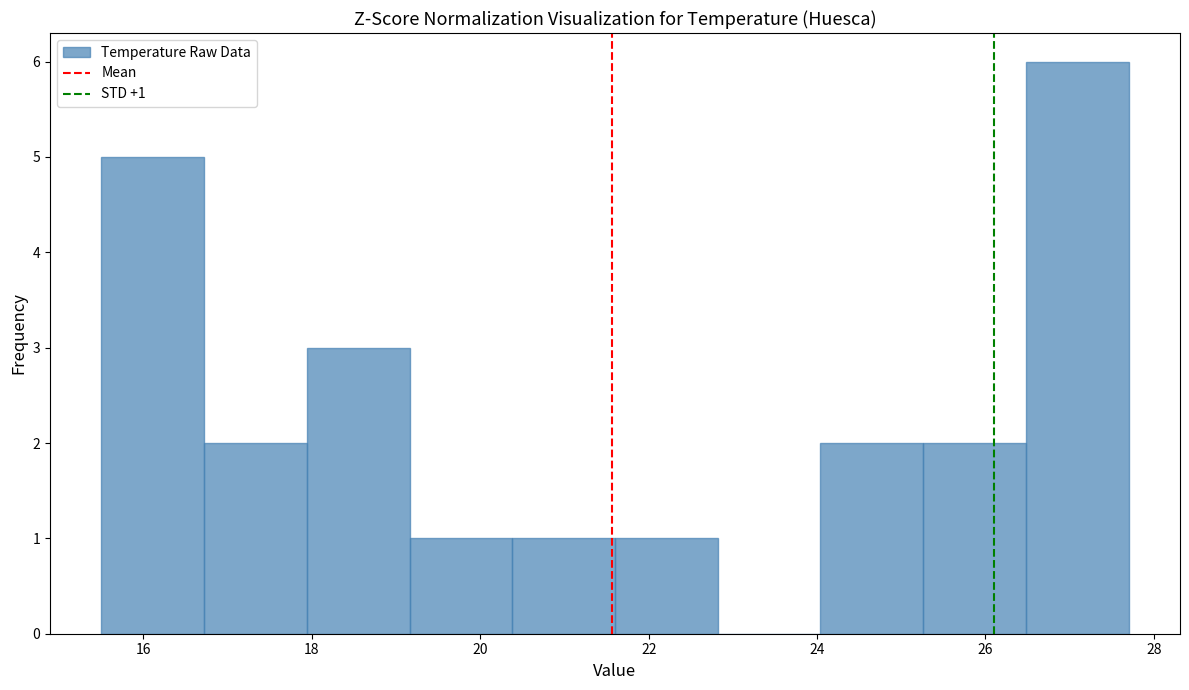

Which range on the x-axis has the tallest bar?

26.48 to 27.70